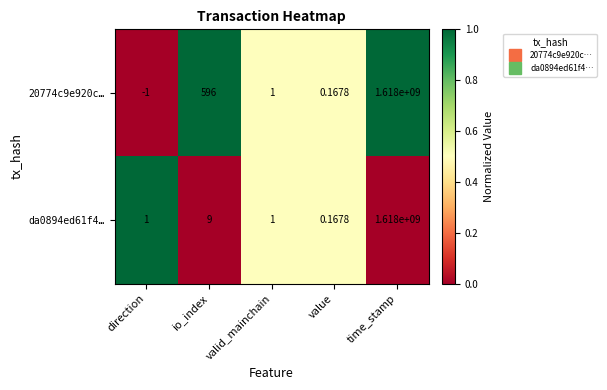

Rank the series at io_index from lowest to highest value.

da0894ed61f4…, 20774c9e920c…